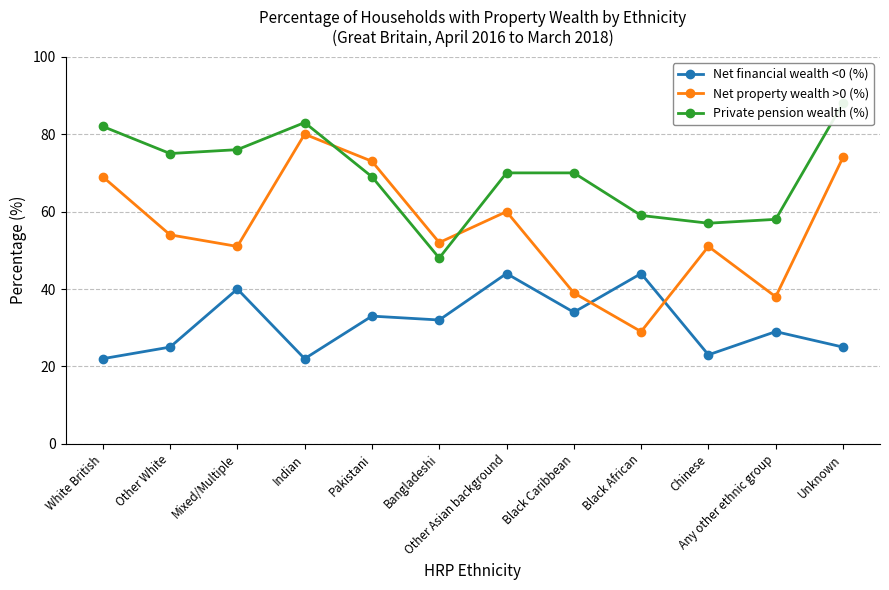

True or false: Private pension wealth (%) has more than 1 points higher than both neighbors.

False